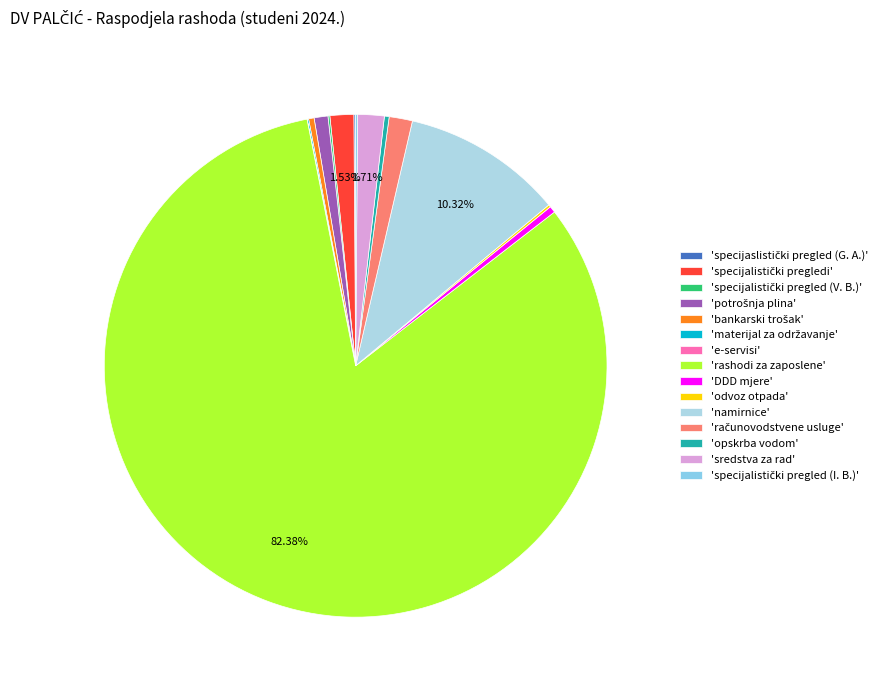

Count the number of slices in the pie.

15